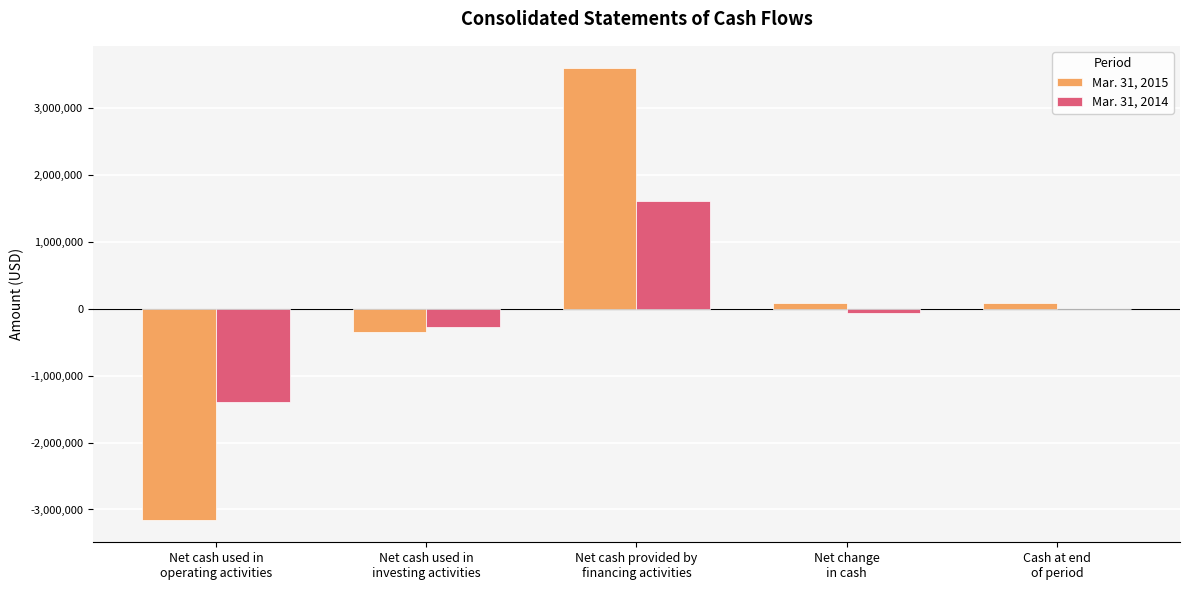

What is the maximum value shown in the chart?

3592398